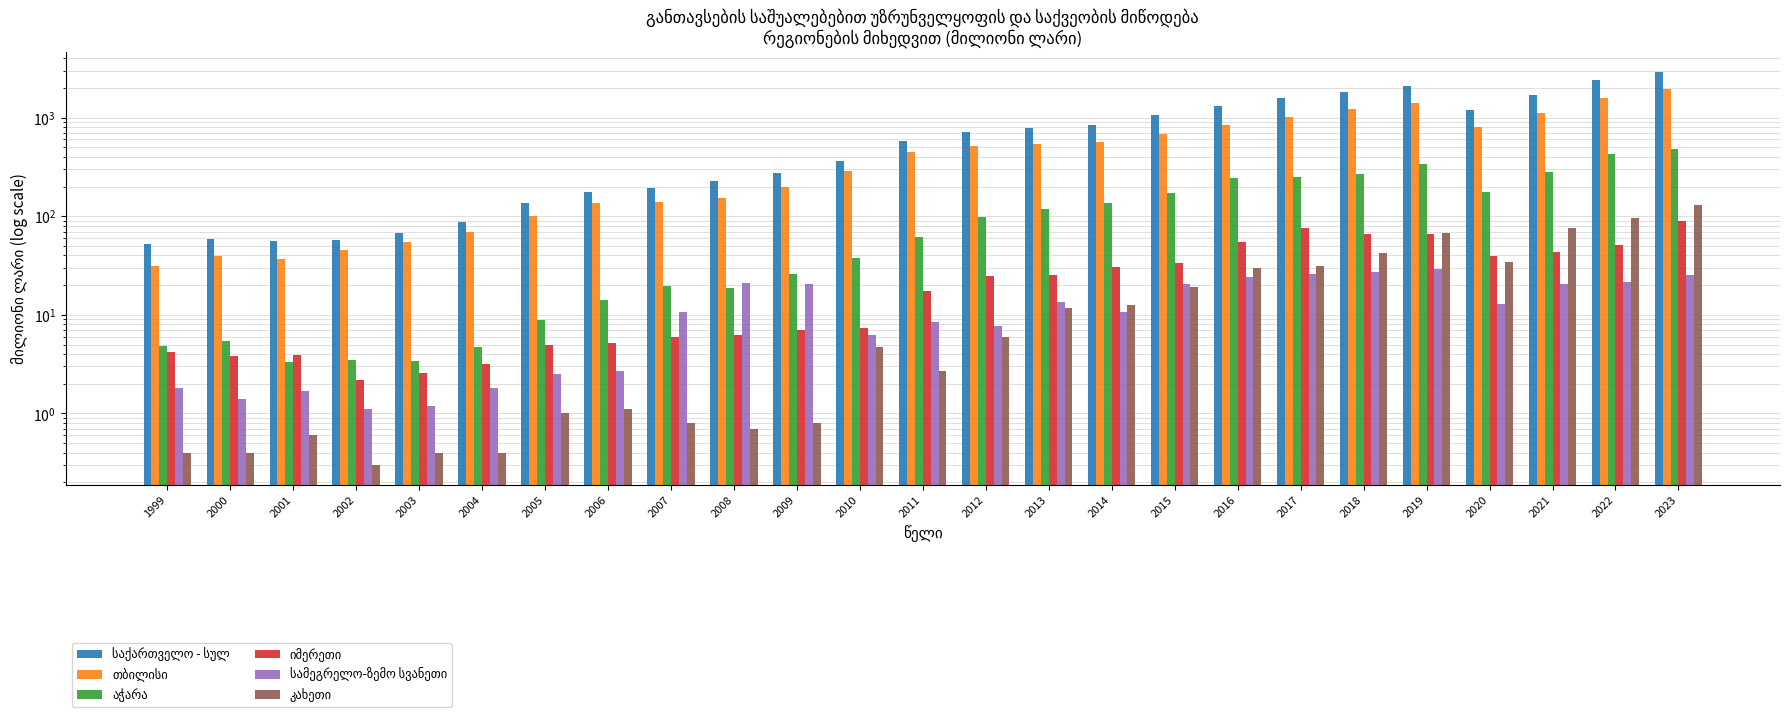

Reading left to right, extract all data points from this chart.

საქართველო - სულ: 52.2	59.3	55.5	58.0	68.1	88.3	134.6	177.4	193.5	225.7	271.5	365.6	574.0	718.7	779.6	832.8	1057.1	1325.3	1564.5	1816.1	2101.1	1197.6	1712.6	2414.9	2929.1
თბილისი: 31.5	39.3	37.2	45.2	54.4	69.9	101.6	135.9	138.4	153.0	198.1	289.2	445.6	518.1	543.2	566.2	683.9	839.3	1014.5	1215.3	1406.6	808.4	1115.5	1592.9	1929.2
აჭარა: 4.8	5.4	3.3	3.5	3.4	4.7	8.9	14.3	19.4	18.8	26.0	37.3	62.1	99.3	119.3	137.2	170.0	246.1	247.6	270.0	338.7	177.1	280.9	430.1	483.8
იმერეთი: 4.2	3.8	3.9	2.2	2.6	3.2	4.9	5.2	5.9	6.3	7.0	7.3	17.6	24.5	25.5	30.8	33.2	54.6	76.3	66.4	66.1	39.5	43.5	50.9	89.1
სამეგრელო-ზემო სვანეთი: 1.8	1.4	1.7	1.1	1.2	1.8	2.5	2.7	10.8	21.1	20.5	6.2	8.5	7.7	13.5	10.6	20.4	24.1	26.1	26.9	28.9	12.8	20.5	21.7	25.6
კახეთი: 0.4	0.4	0.6	0.3	0.4	0.4	1.0	1.1	0.8	0.7	0.8	4.7	2.7	6.0	11.8	12.6	19.0	29.7	31.1	42.1	68.3	34.2	76.8	95.7	131.1